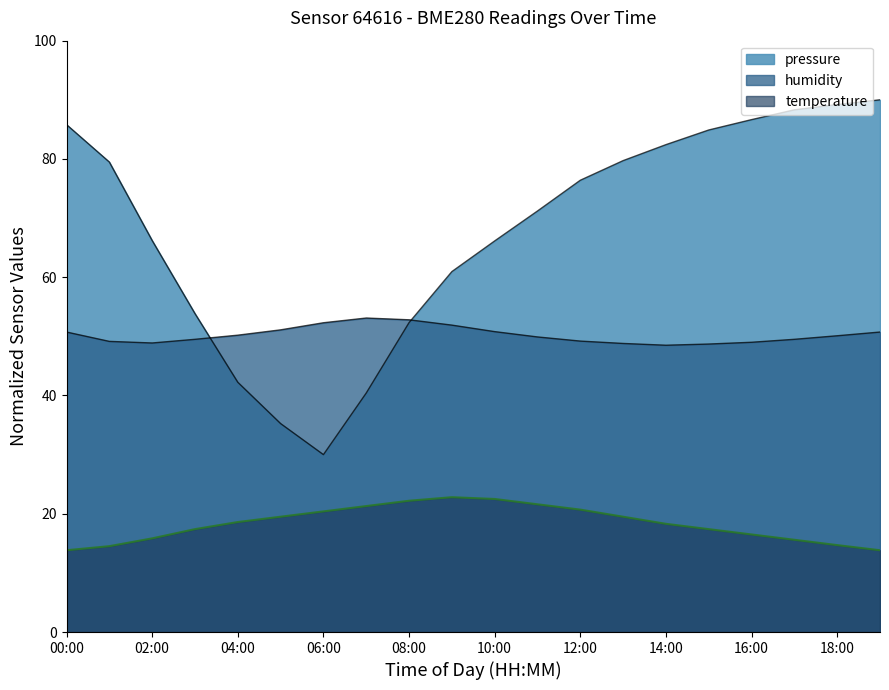

At which category does temperature reach its first local peak?

09:00